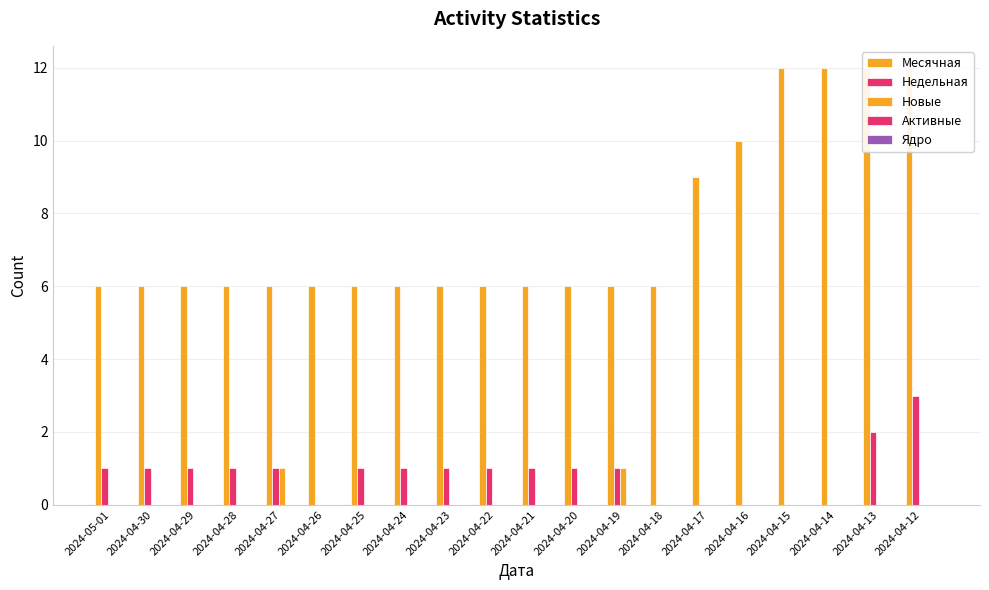

Count the Месячная values in the range 6 to 10.

16